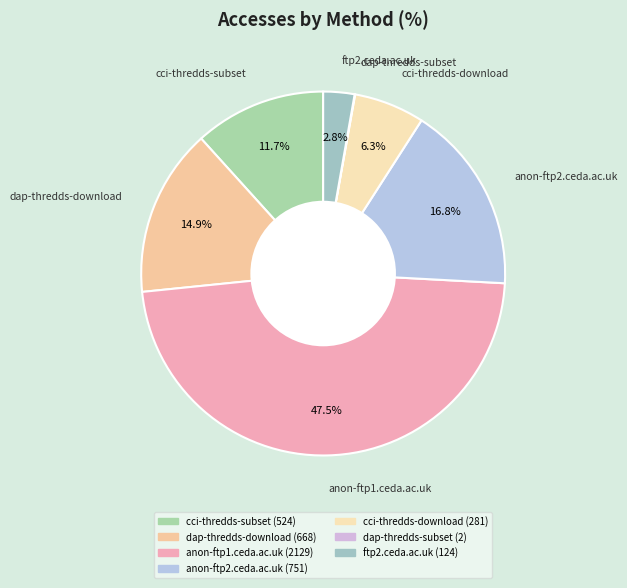

Which category has the biggest portion of the pie?

anon-ftp1.ceda.ac.uk